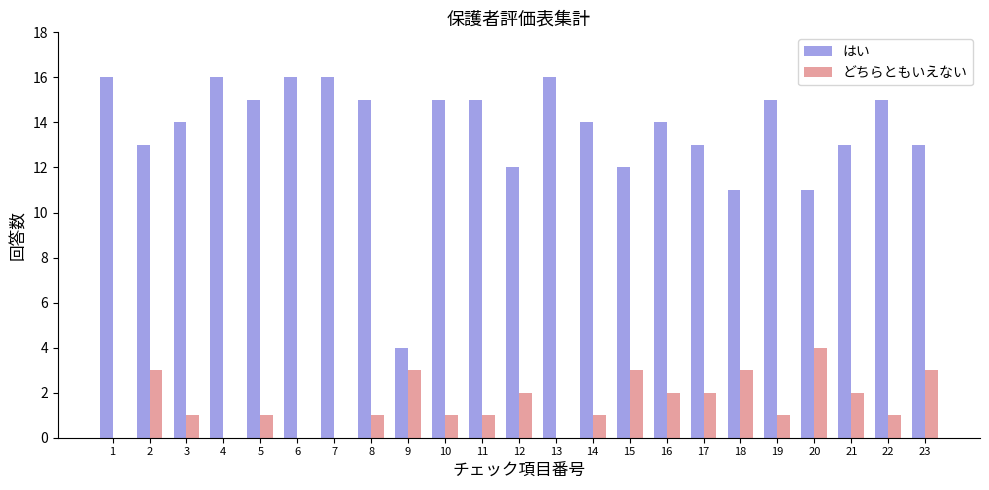

Which series has the largest total across all categories?

はい